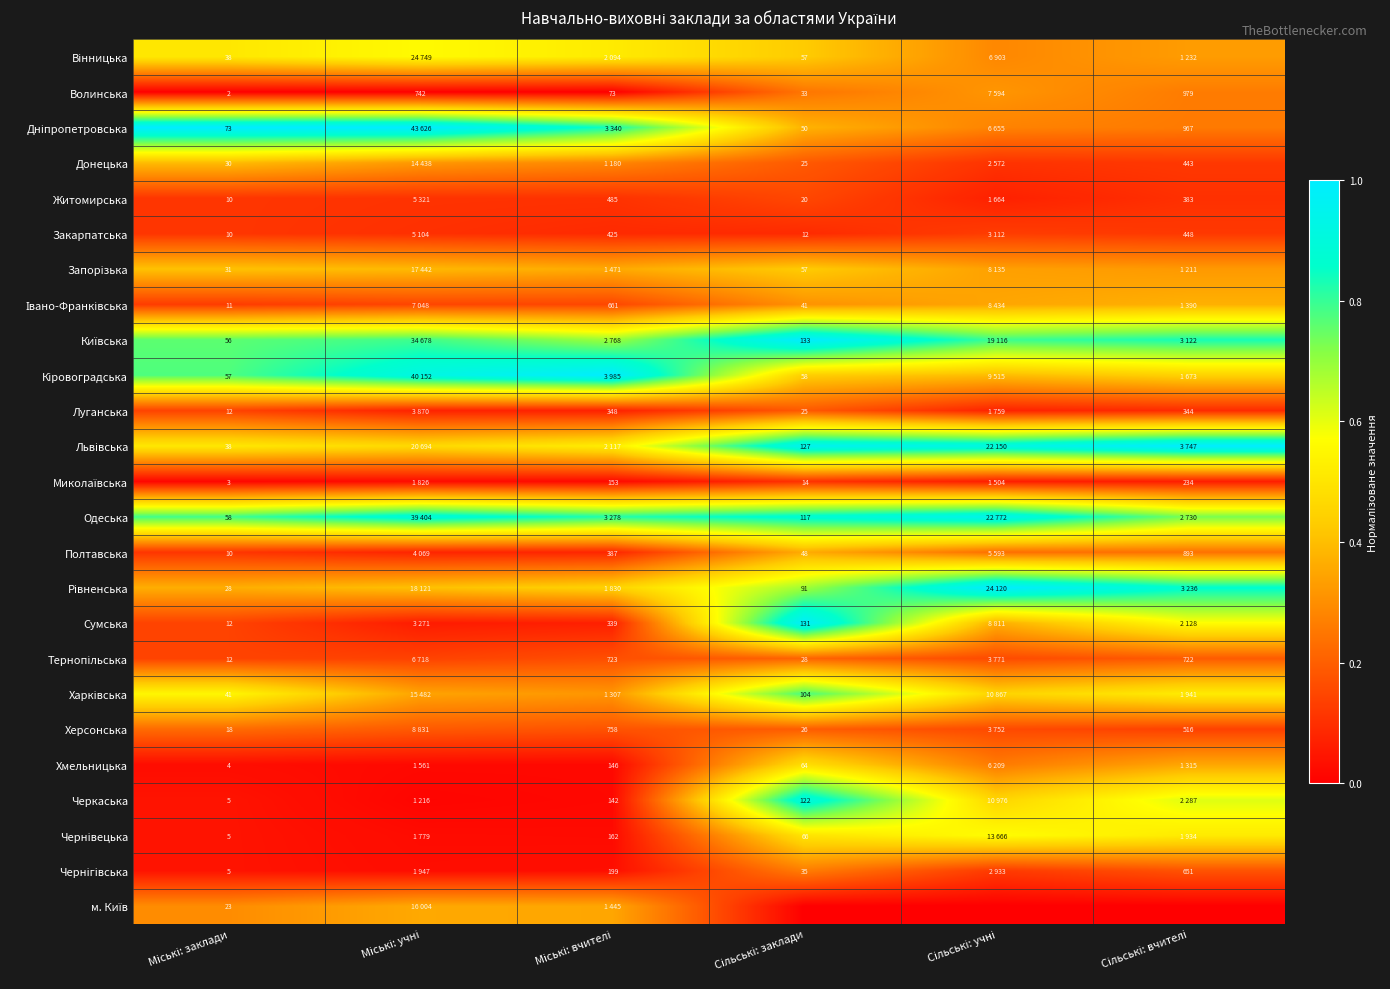

Between Сільські: вчителі and Міські: вчителі, which is larger?

Міські: вчителі